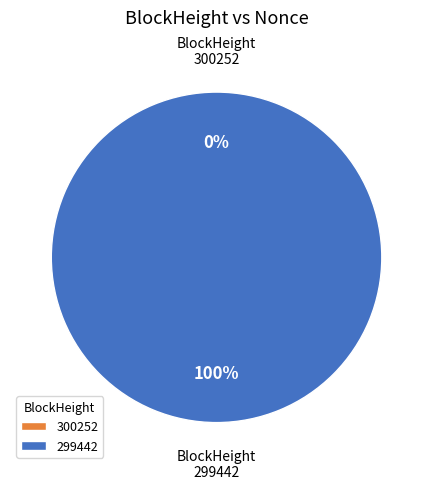

The 300252 slice represents 6% of the pie. True or false?

False